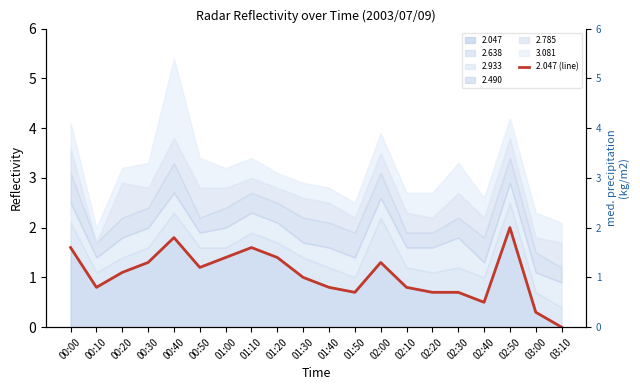

How many points are higher than both their immediate neighbors (excluding endpoints)?

4